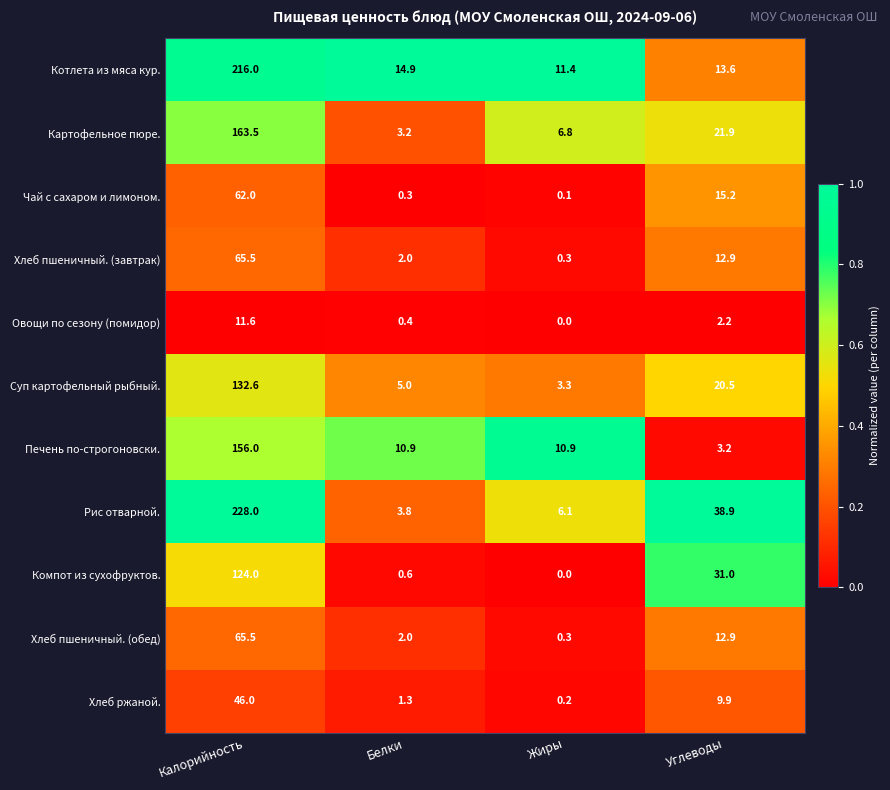

At which category is the sum across all series the highest?

Калорийность